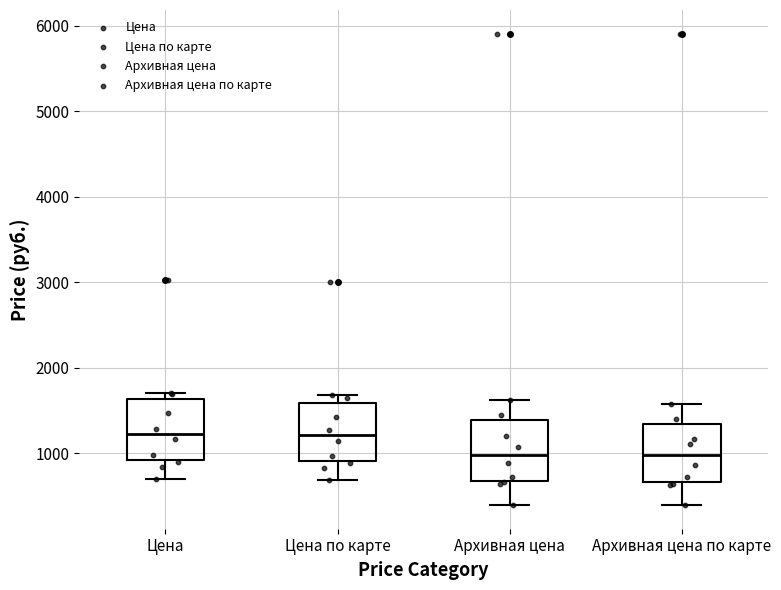

Reading left to right, read every box against the y-axis: the position of its median line, the range the box covers, and the ends of its whiskers. The values are not printed on the chart, so give them approximately, as read against the axis.

Цена: median 1200, box 900 to 1600, whiskers 700 to 1700
Цена по карте: median 1200, box 900 to 1600, whiskers 700 to 1700
Архивная цена: median 1000, box 700 to 1400, whiskers 400 to 1600
Архивная цена по карте: median 1000, box 700 to 1300, whiskers 400 to 1600